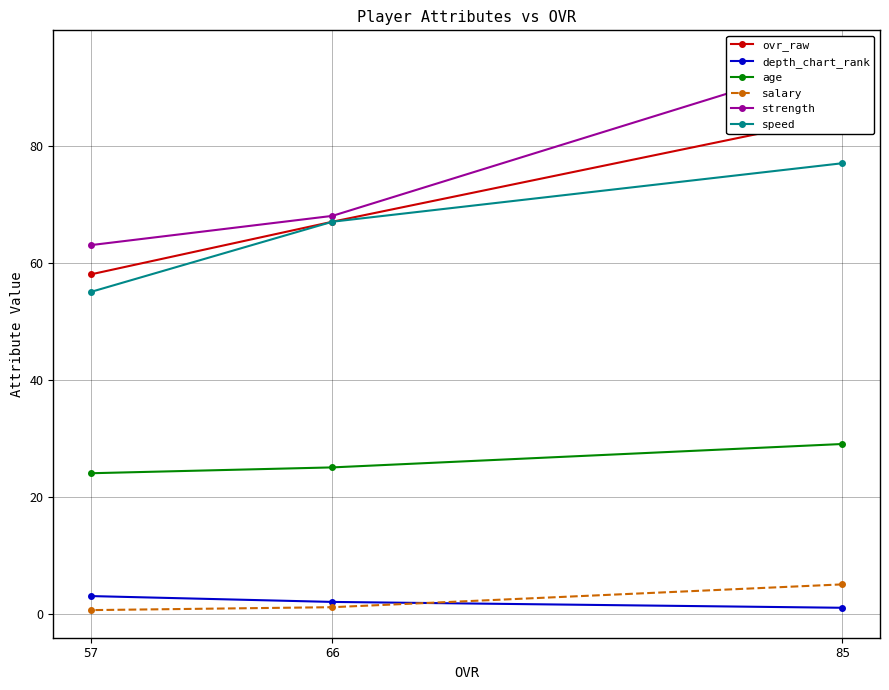

What are all the series names shown in the legend?

ovr_raw, depth_chart_rank, age, salary, strength, speed